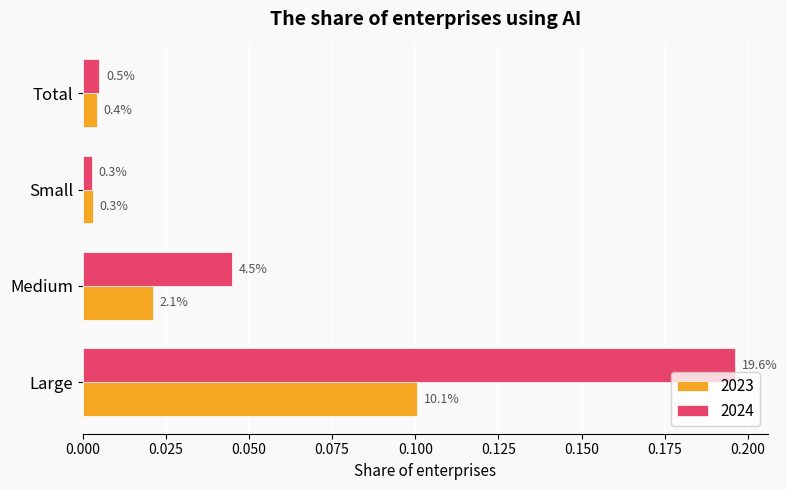

What are all the series names shown in the legend?

2023, 2024